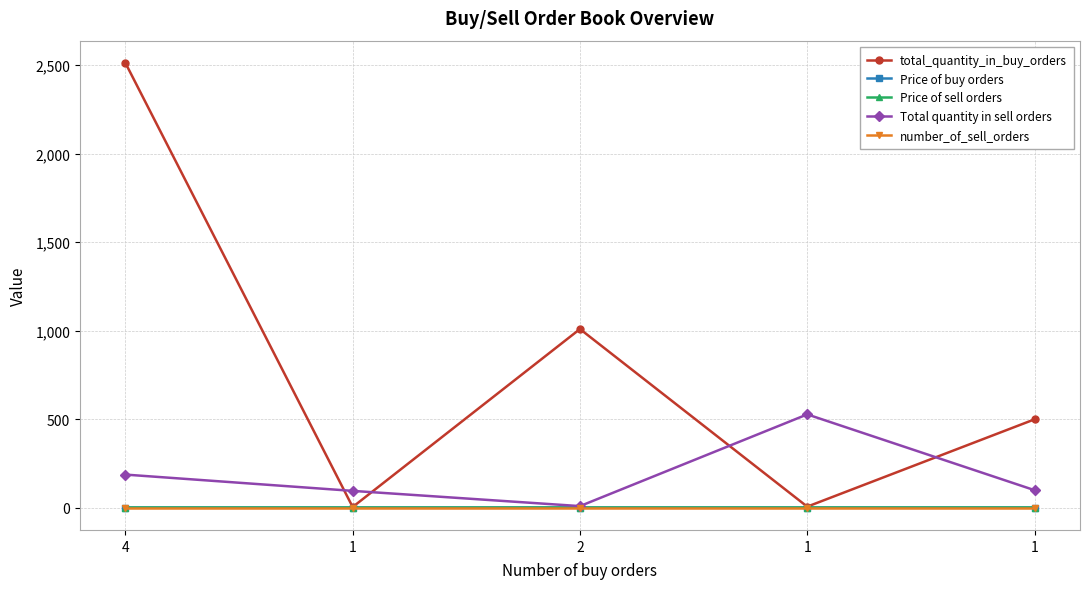

True or false: number_of_sell_orders and total_quantity_in_buy_orders cross at least once.

False